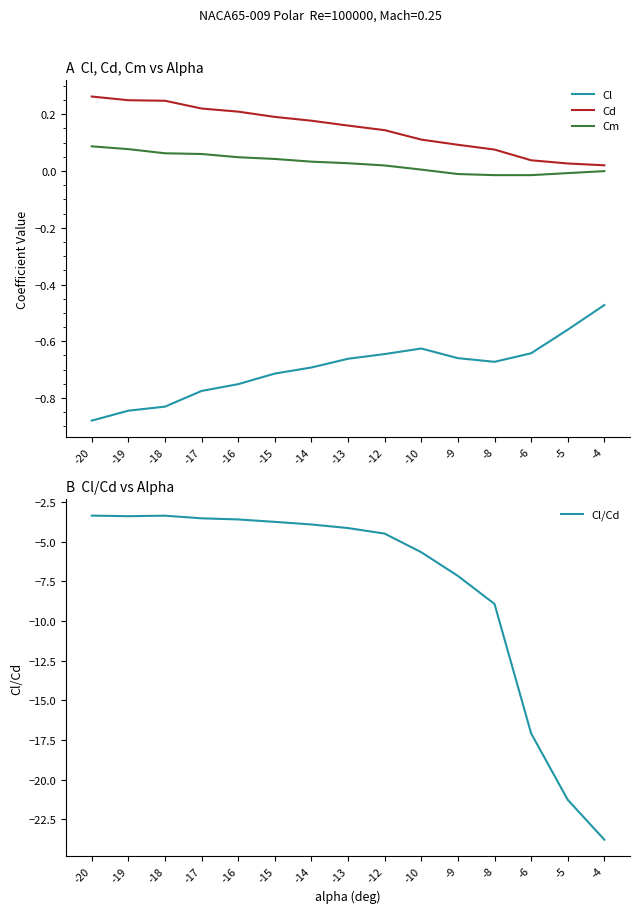

How many lines are shown in the chart?

4